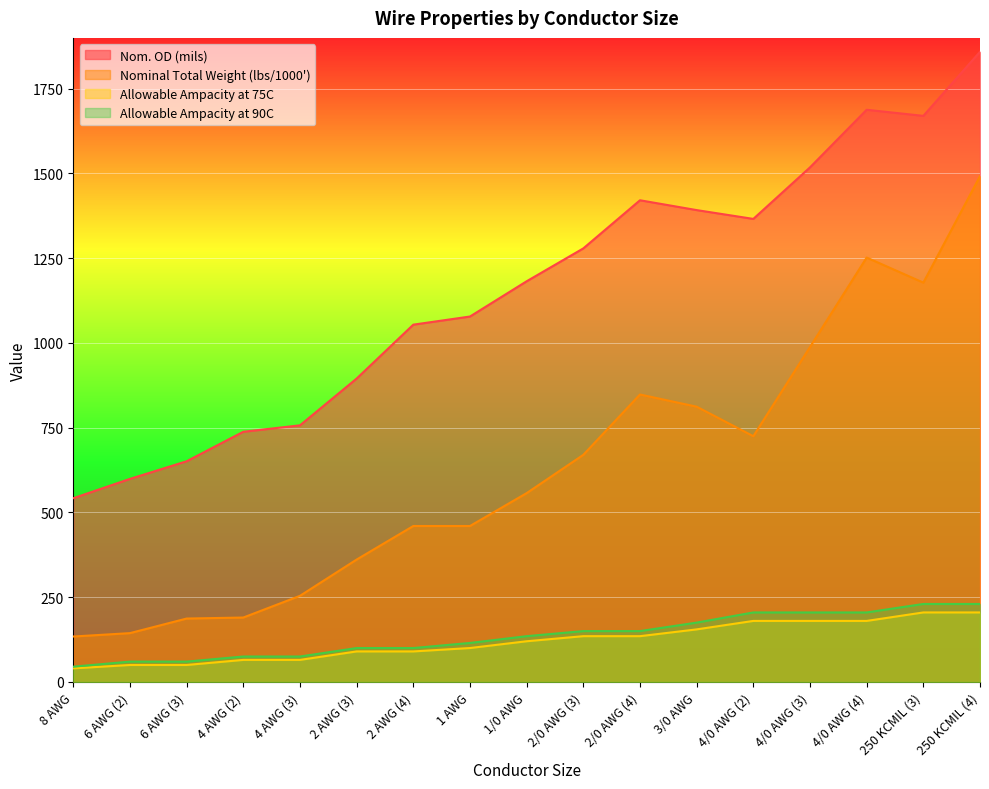

What is the label of the 4th point from the left?

4 AWG (2)